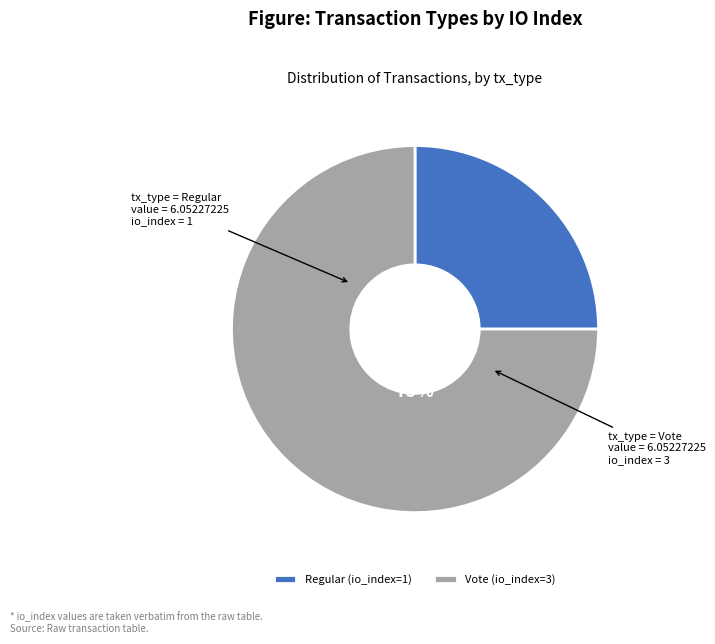

Rank the categories by value from highest to lowest.

Vote, Regular